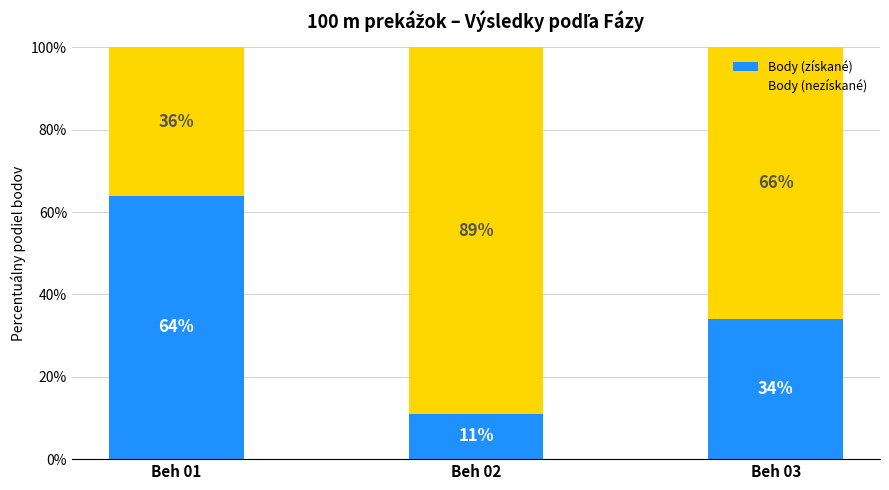

What is the total value across all series at Beh 02?

100